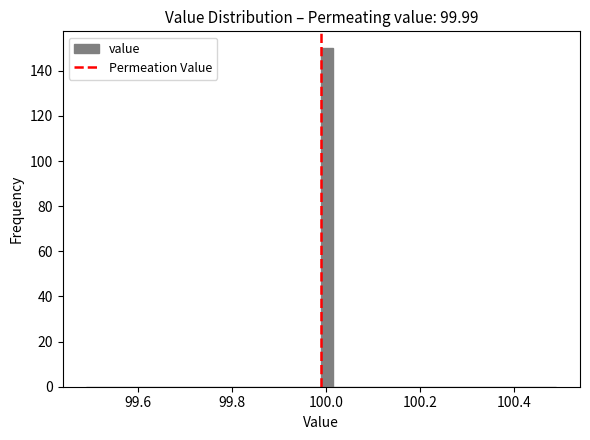

Read against the x-axis, roughly where is the centre of the tallest bar?

100.00